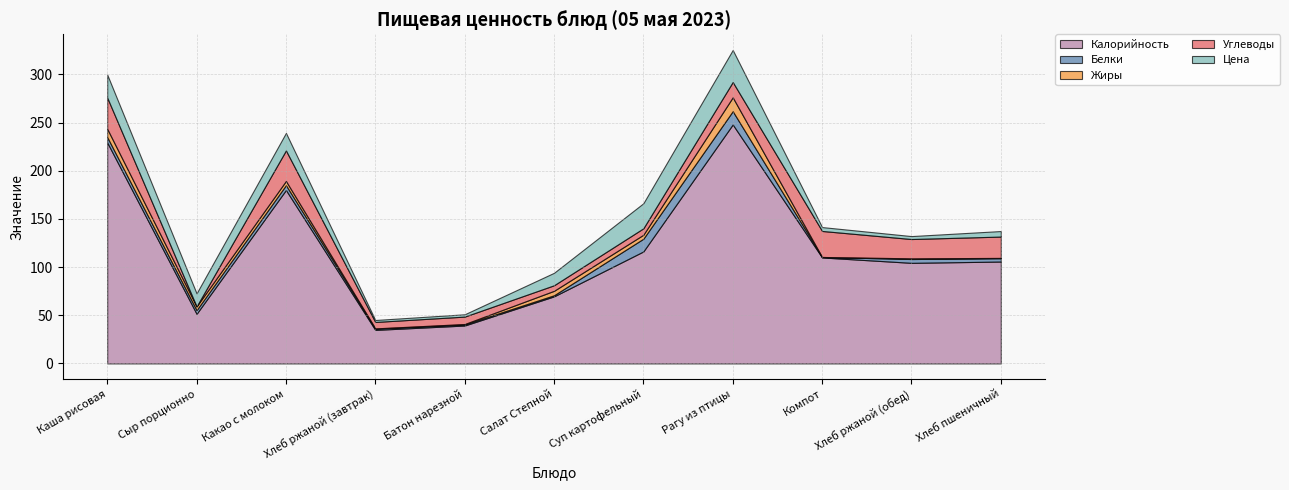

What are all the series names shown in the legend?

Калорийность, Белки, Жиры, Углеводы, Цена